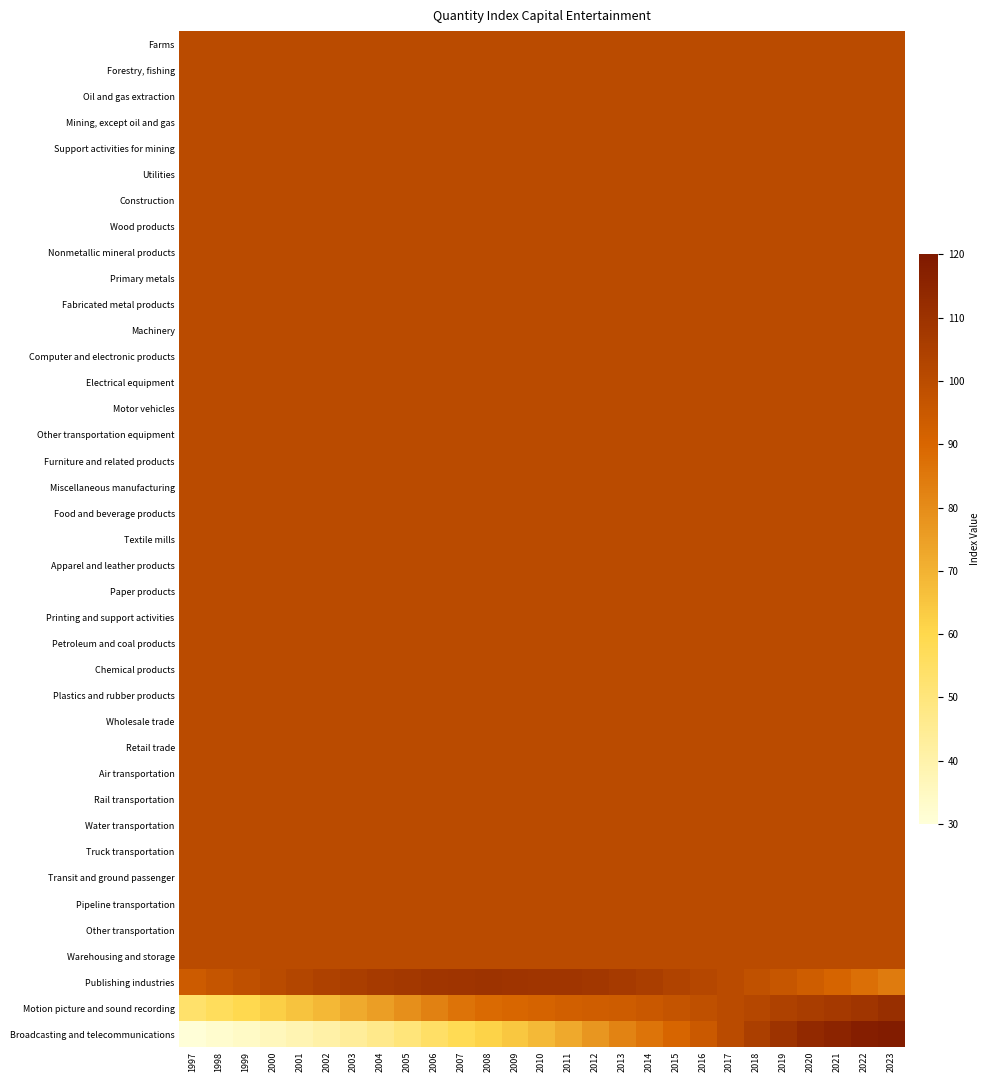

What is the spread (max minus min) of values at 1997?

69.6